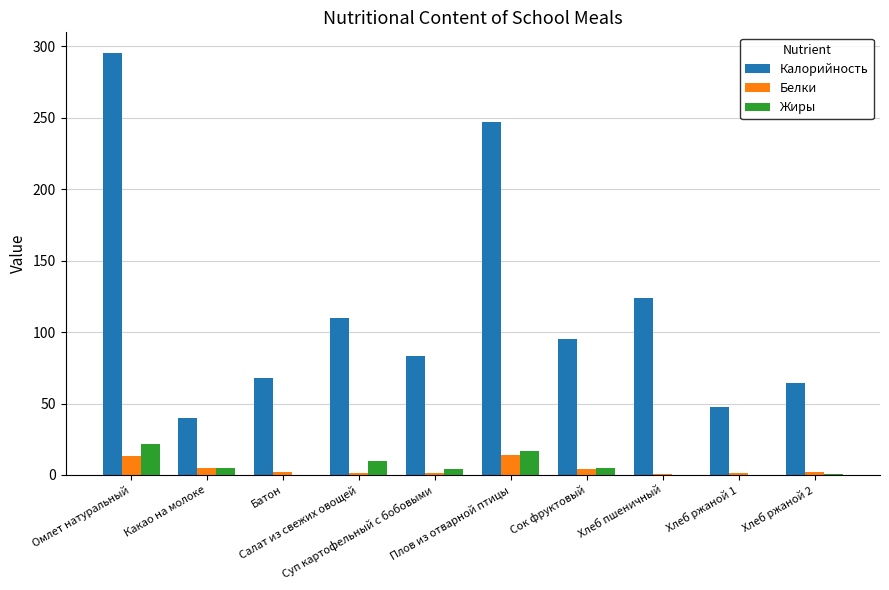

Are the bars horizontal?

No